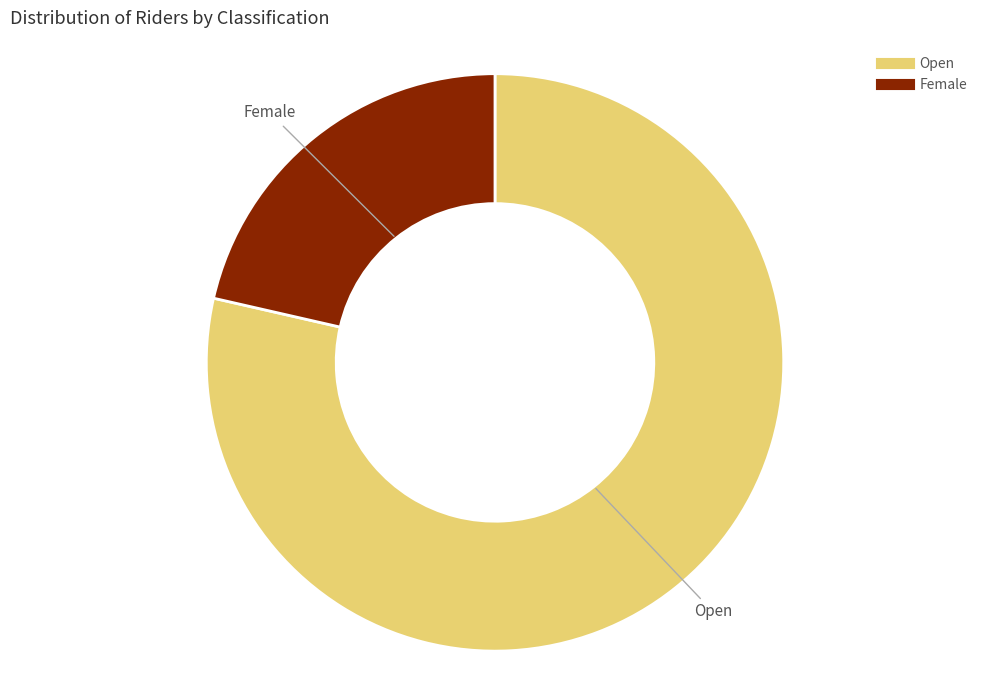

Which slice represents more than half of the pie?

Open